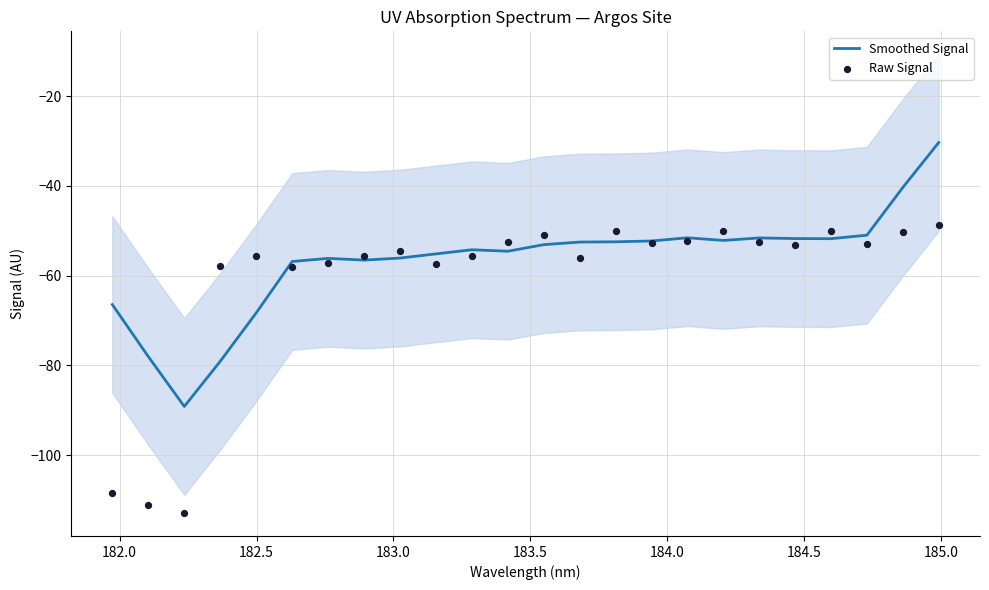

What are all the series names shown in the legend?

Smoothed Signal, Raw Signal